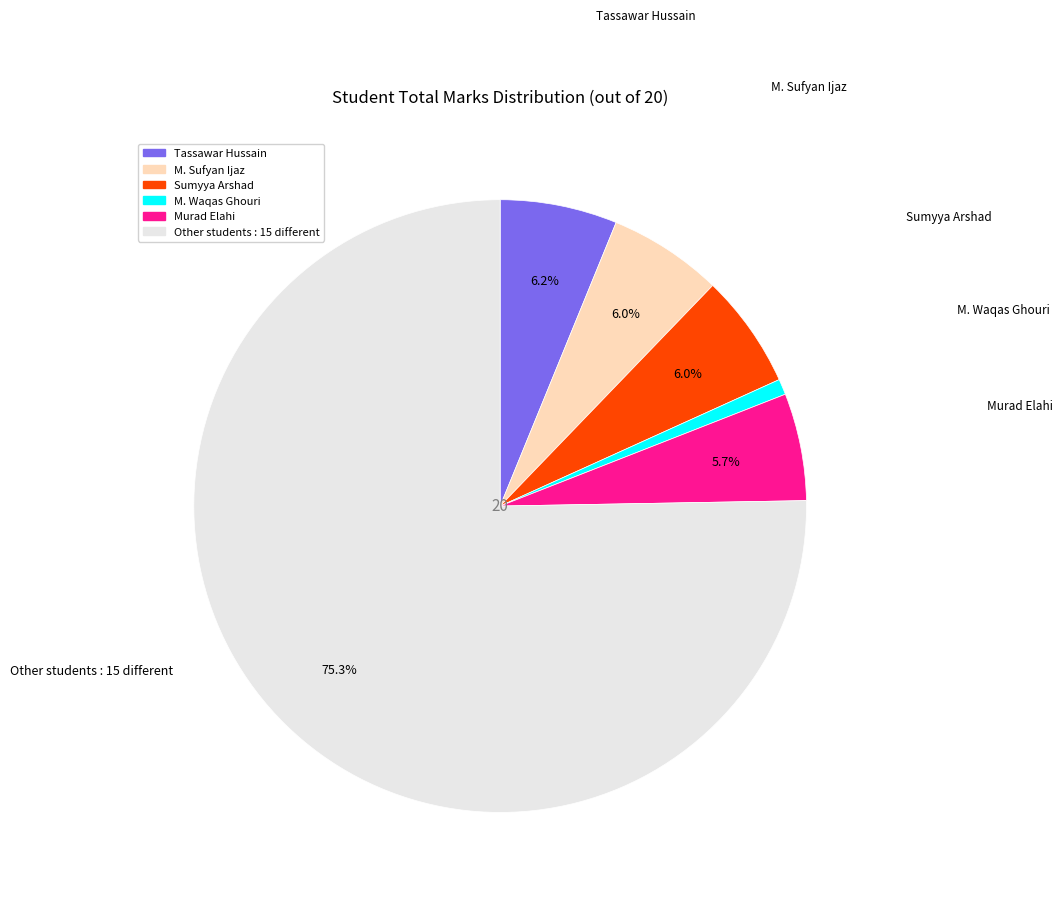

How many slices are in this pie chart?

6